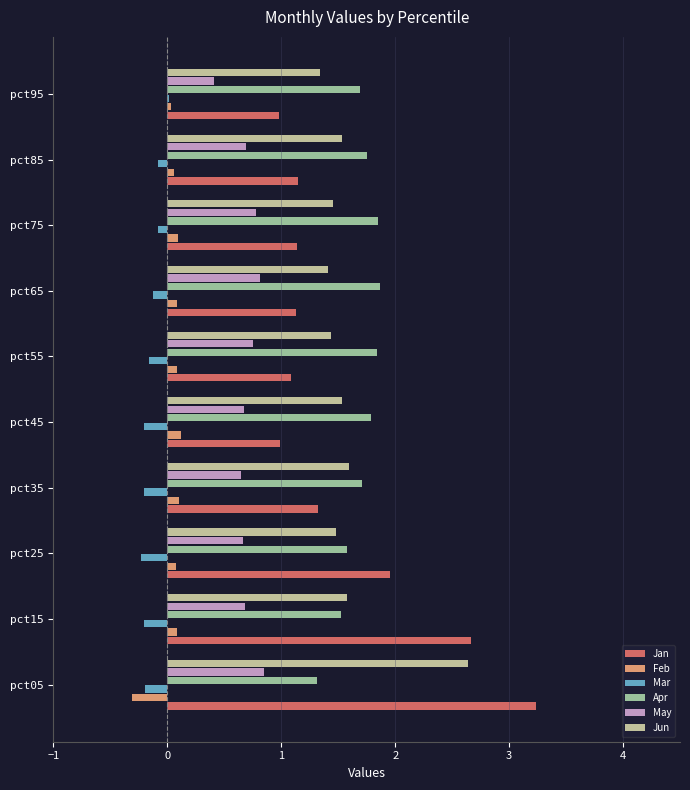

At which category does the chart reach its peak across all series?

pct05